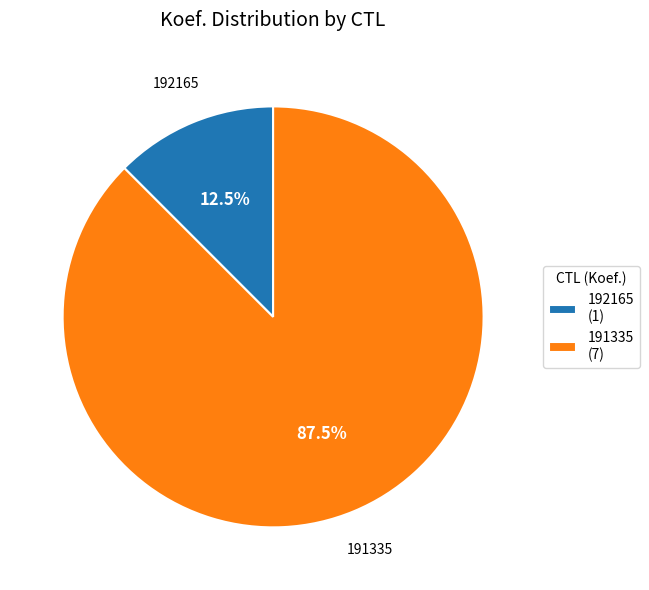

Which has a higher value, 191335 or 192165?

191335